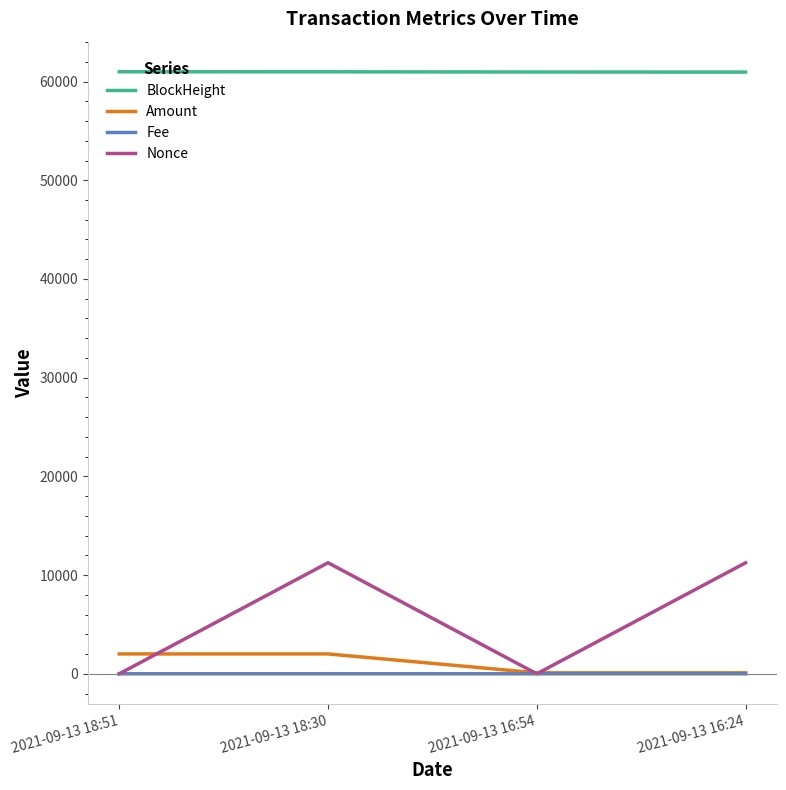

Where is the first local maximum for Amount?

2021-09-13 18:30